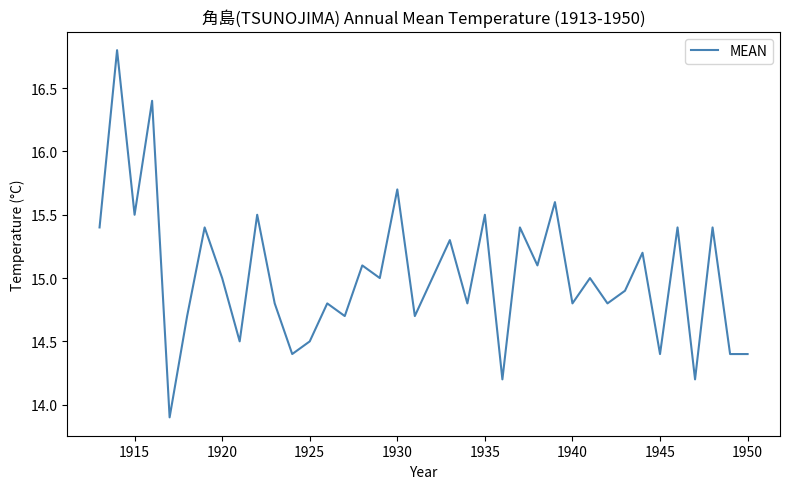

How many lines are shown in the chart?

1